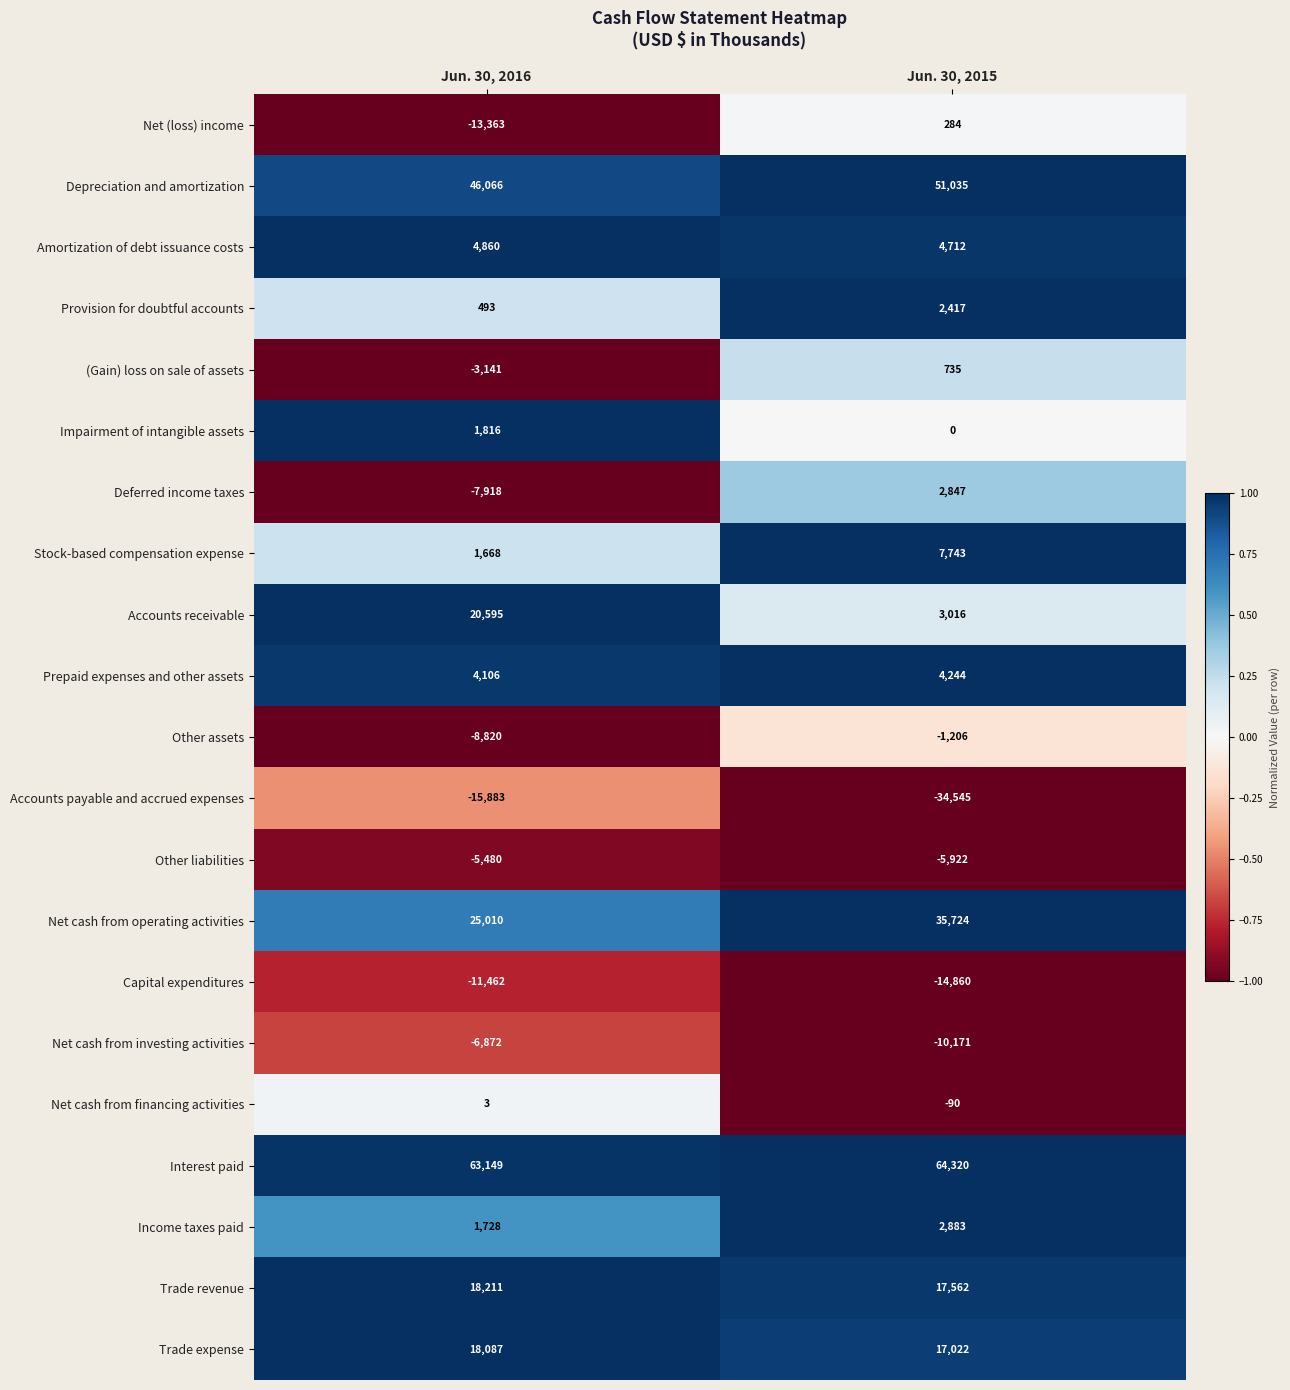

Which series has the widest spread of values?

Accounts payable and accrued expenses